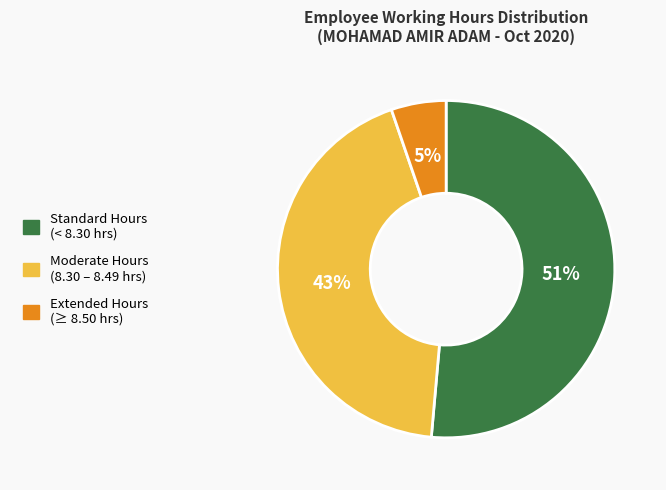

Is there any slice that represents more than half of the pie?

Yes